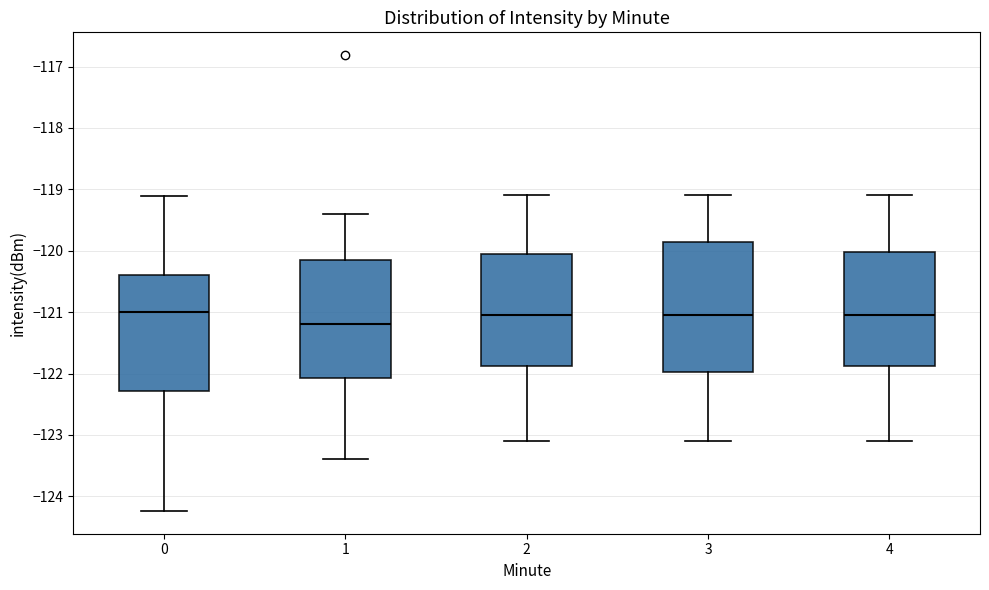

Reading left to right, transcribe this box plot: for each box, give where its median line is, the range the box spans, and where its two whiskers end, as read against the y-axis. The values are not printed on the chart, so give them approximately, as read against the axis.

0: median -121.0, box -122.3 to -120.4, whiskers -124.2 to -119.1
1: median -121.2, box -122.1 to -120.1, whiskers -123.4 to -119.4
2: median -121.0, box -121.9 to -120.0, whiskers -123.1 to -119.1
3: median -121.0, box -122.0 to -119.8, whiskers -123.1 to -119.1
4: median -121.0, box -121.9 to -120.0, whiskers -123.1 to -119.1